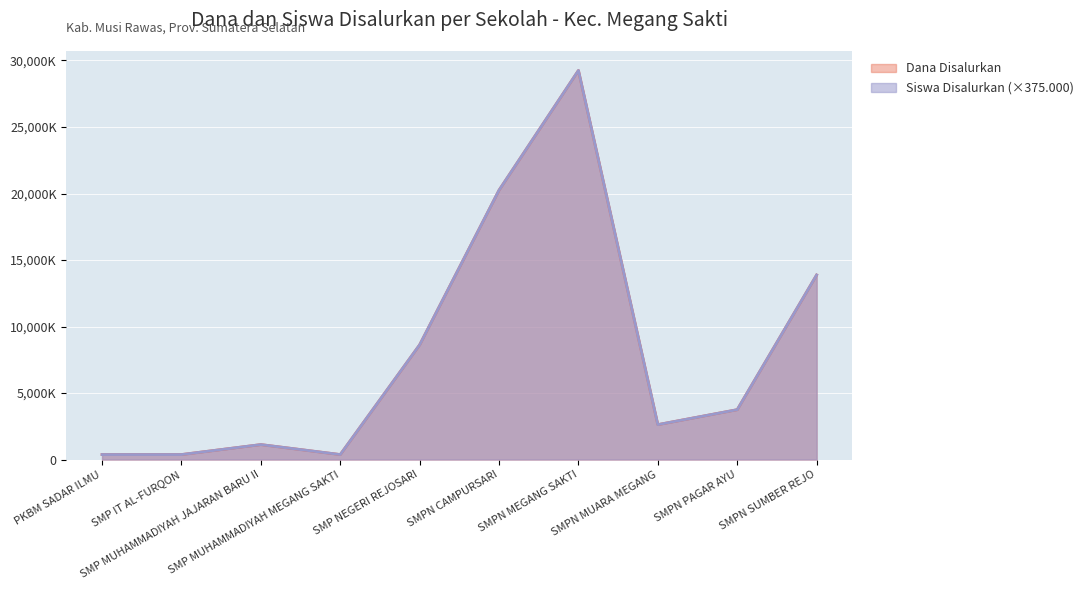

What is the sum of the Siswa Disalurkan values at SMP MUHAMMADIYAH JAJARAN BARU II and SMPN MUARA MEGANG?

3750000